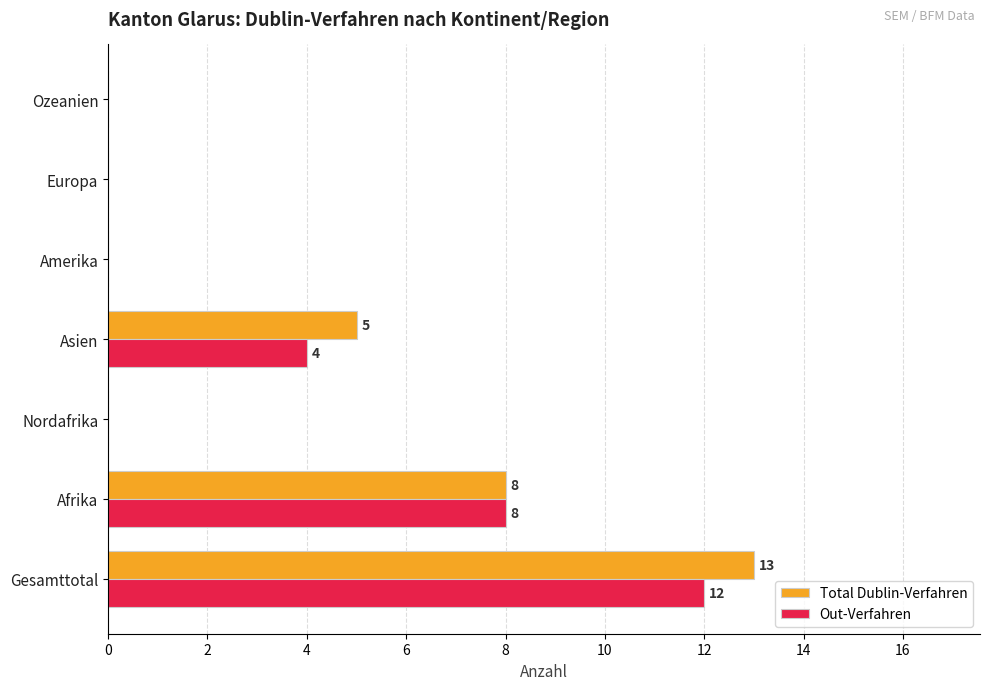

What is the maximum value shown in the chart?

13